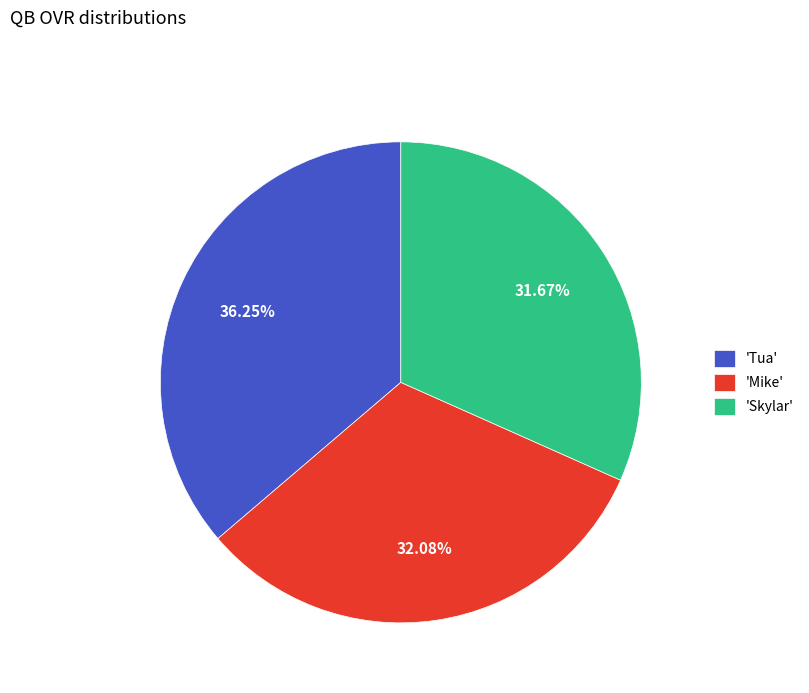

Combined, do 'Mike' and 'Tua' account for over 50%?

Yes